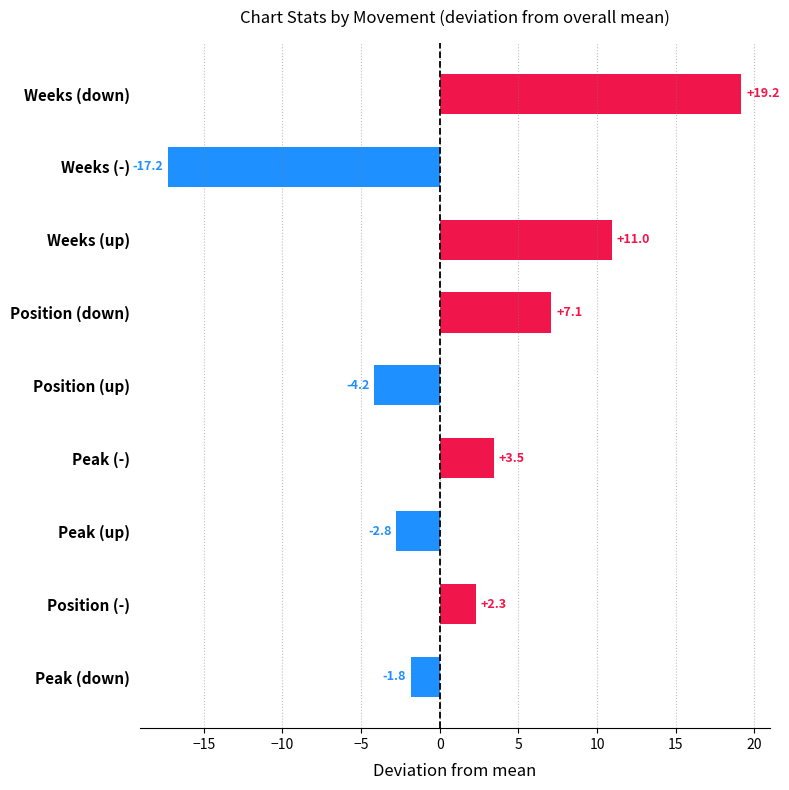

List the labels in order of value, smallest first.

Weeks (-), Position (up), Peak (up), Peak (down), Position (-), Peak (-), Position (down), Weeks (up), Weeks (down)